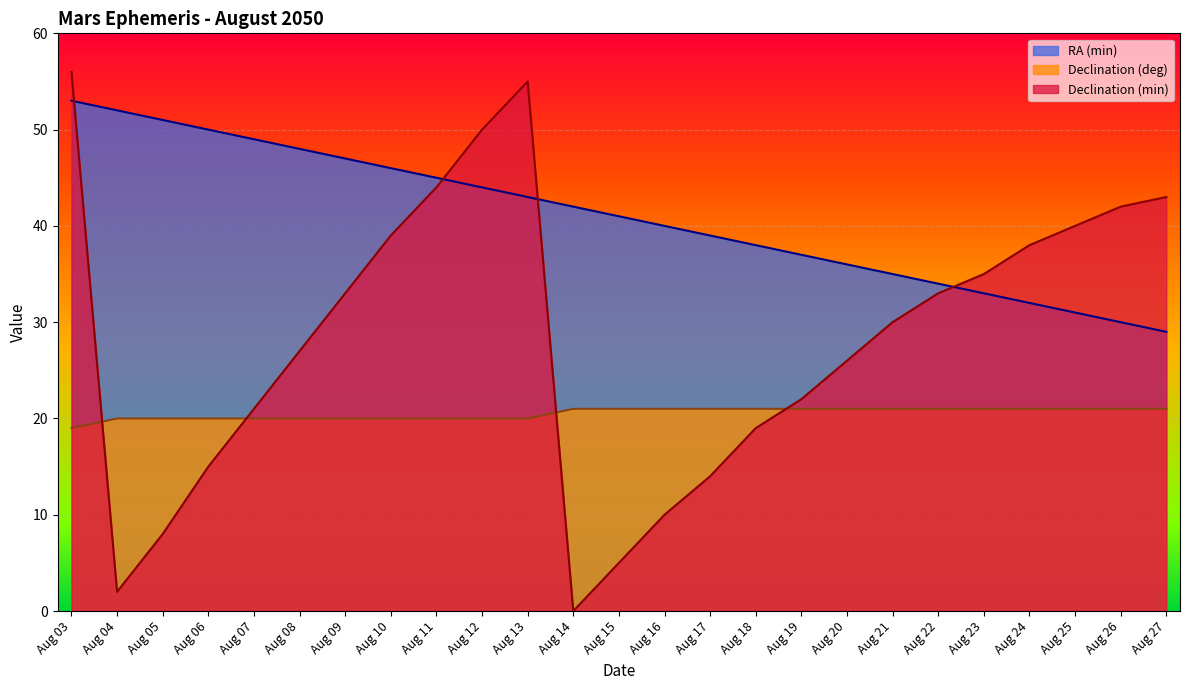

At which category does Declination (min) reach its first local valley?

Aug 04